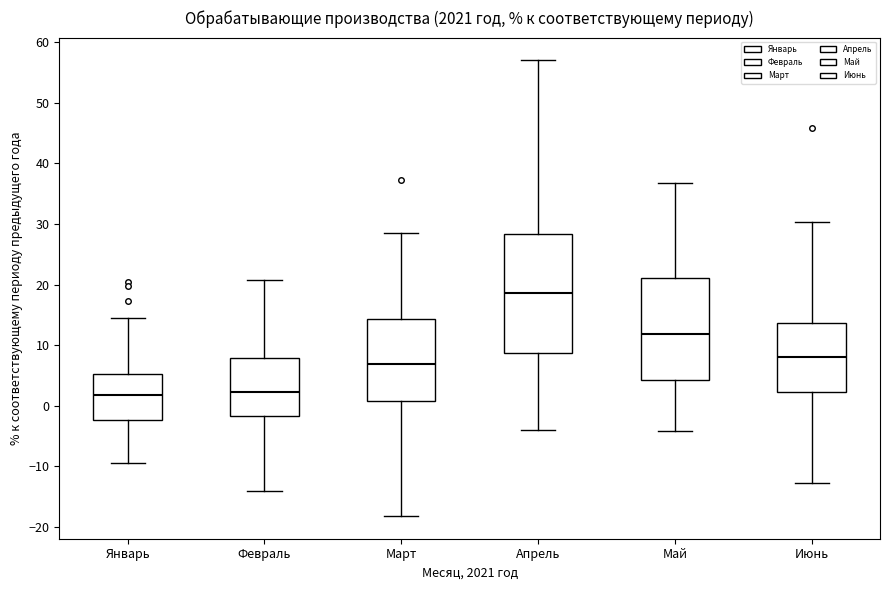

Which box is the tallest, from its lower edge to its upper edge?

Апрель